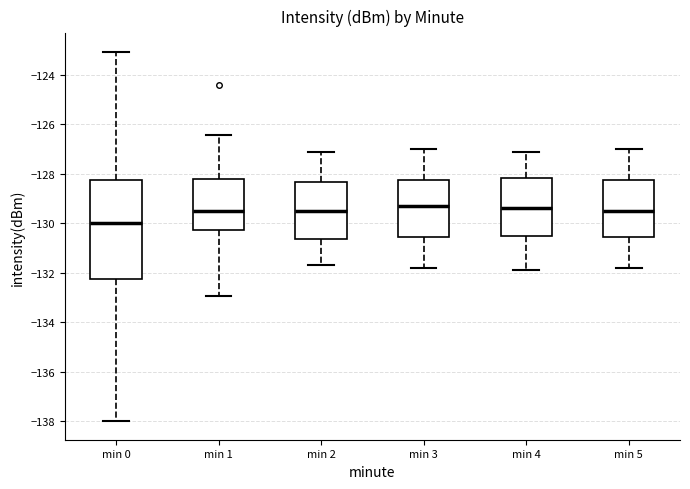

Which box is the tallest, from its lower edge to its upper edge?

min 0